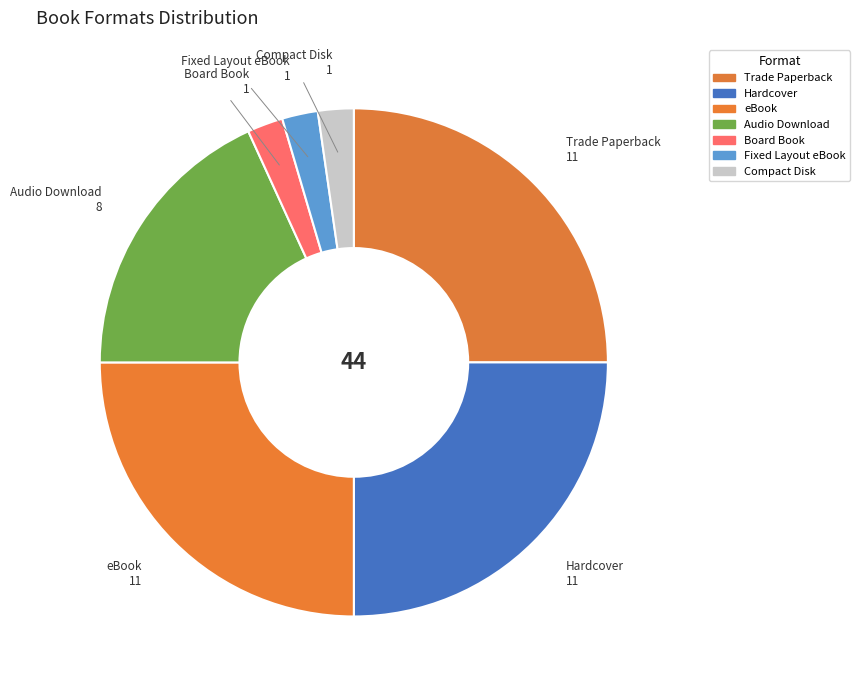

True or false: Audio Download accounts for 18% of the total.

True